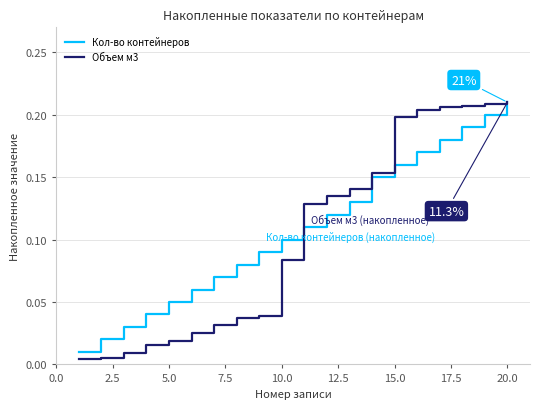

Which series has the widest spread of values?

Объем м3